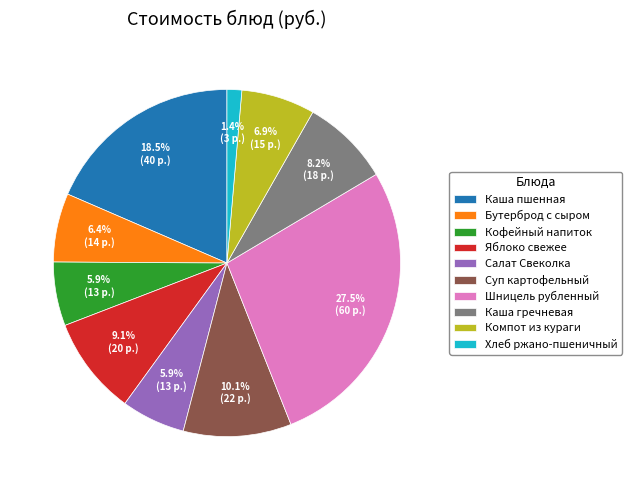

To the nearest percent, what is the difference between the Каша гречневая and Суп картофельный slice percentages?

2%